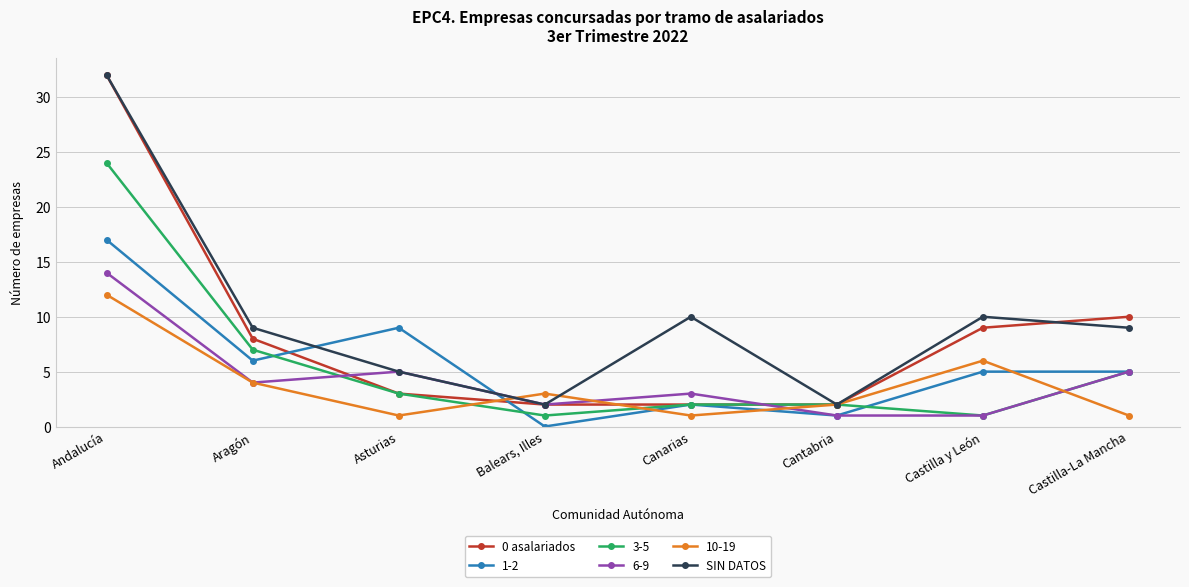

What are all the series names shown in the legend?

0 asalariados, 1-2, 3-5, 6-9, 10-19, SIN DATOS